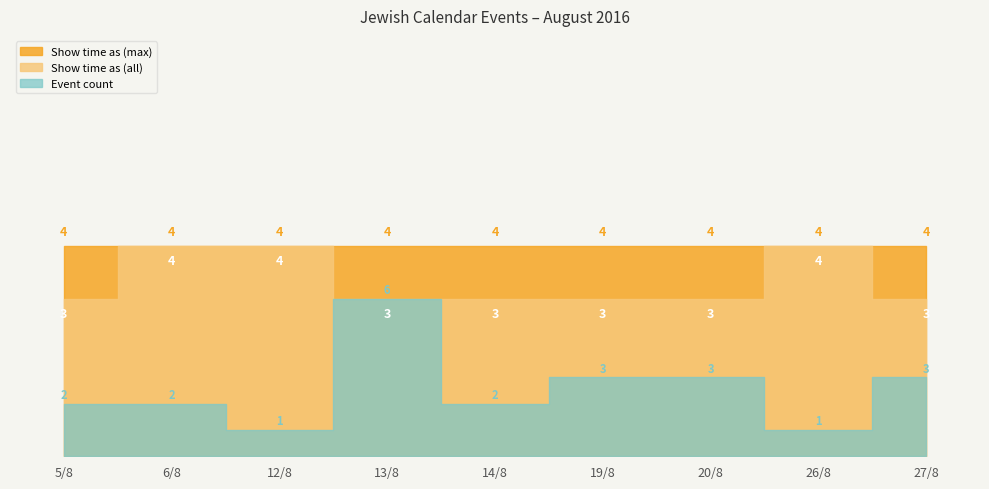

True or false: Show time as (max) and Show time as (all) intersect in this chart.

False